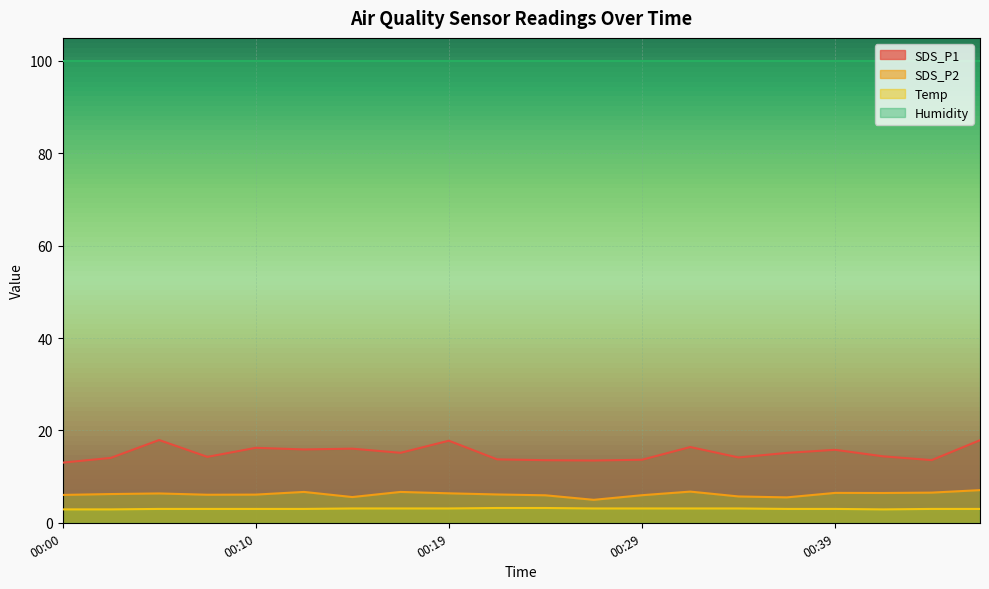

Where does the SDS_P1 series first go above 15?

00:05